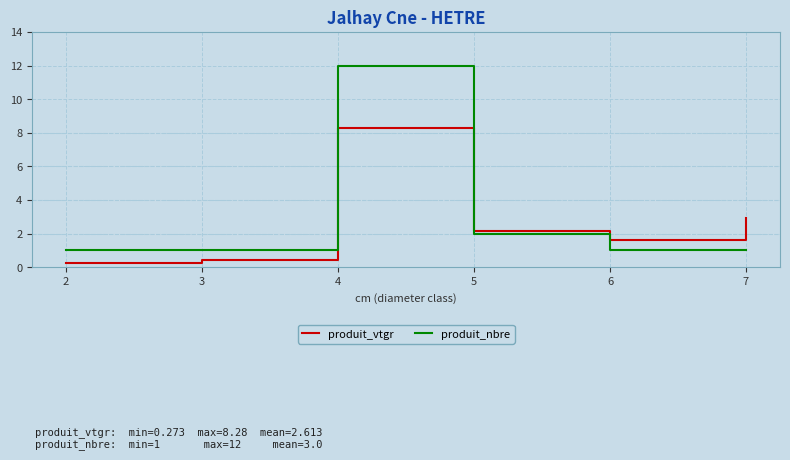

True or false: produit_nbre and produit_vtgr cross at least once.

True